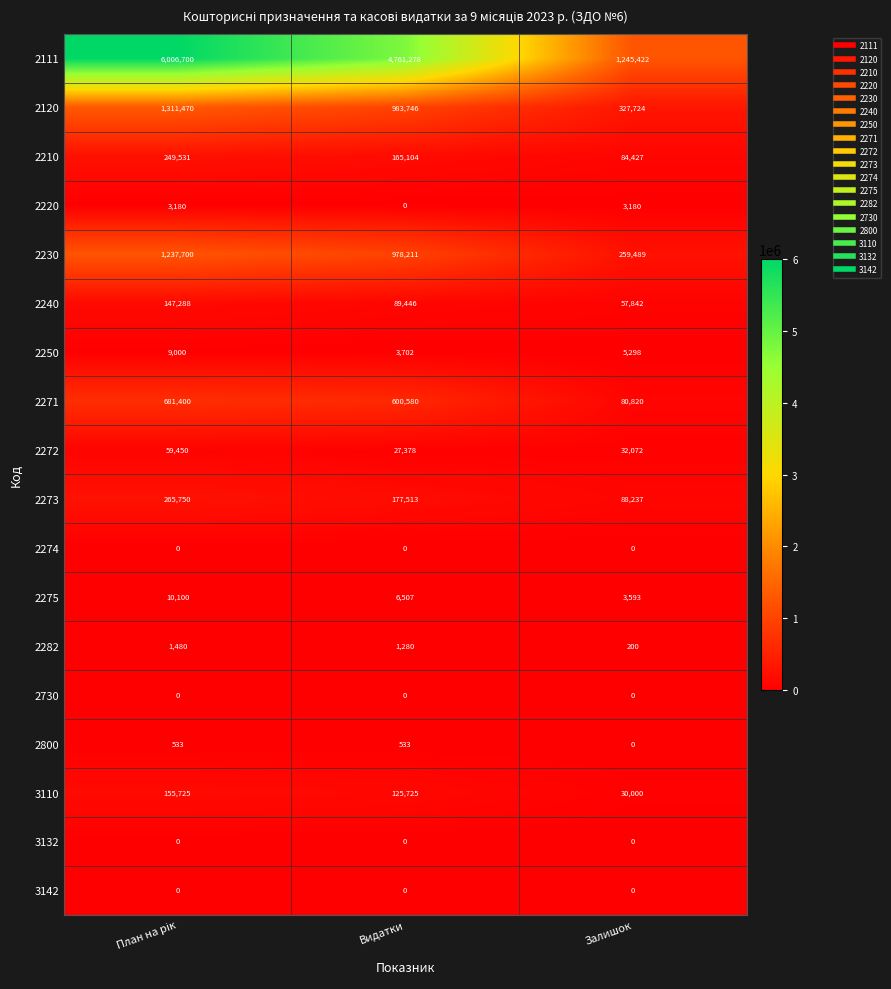

What is the minimum value for 2120?

327724